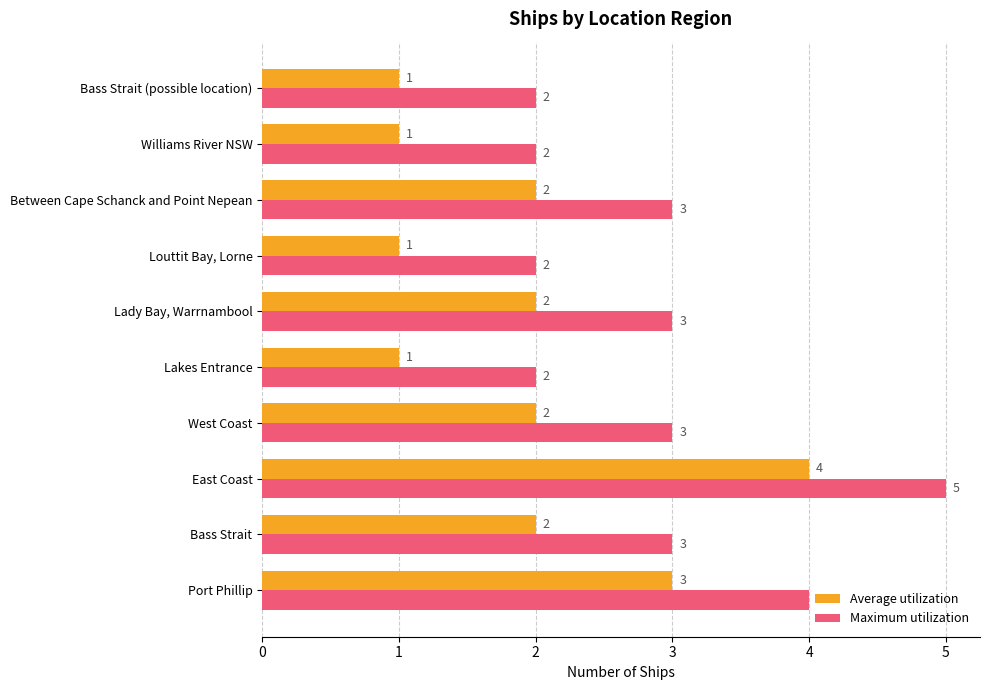

What are all the series names shown in the legend?

Average utilization, Maximum utilization